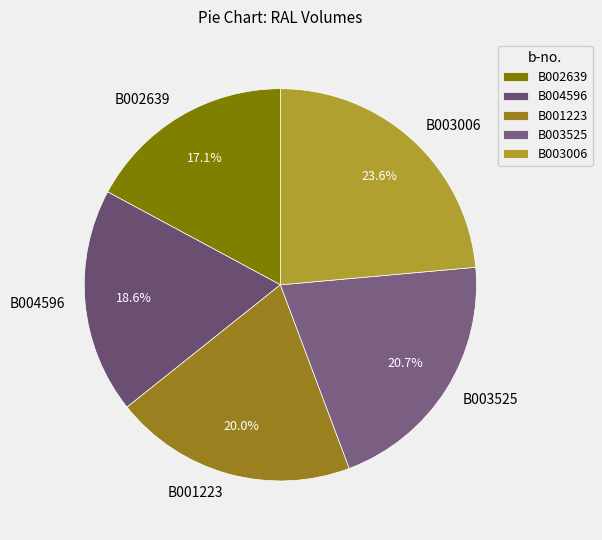

How many slices are in this pie chart?

5